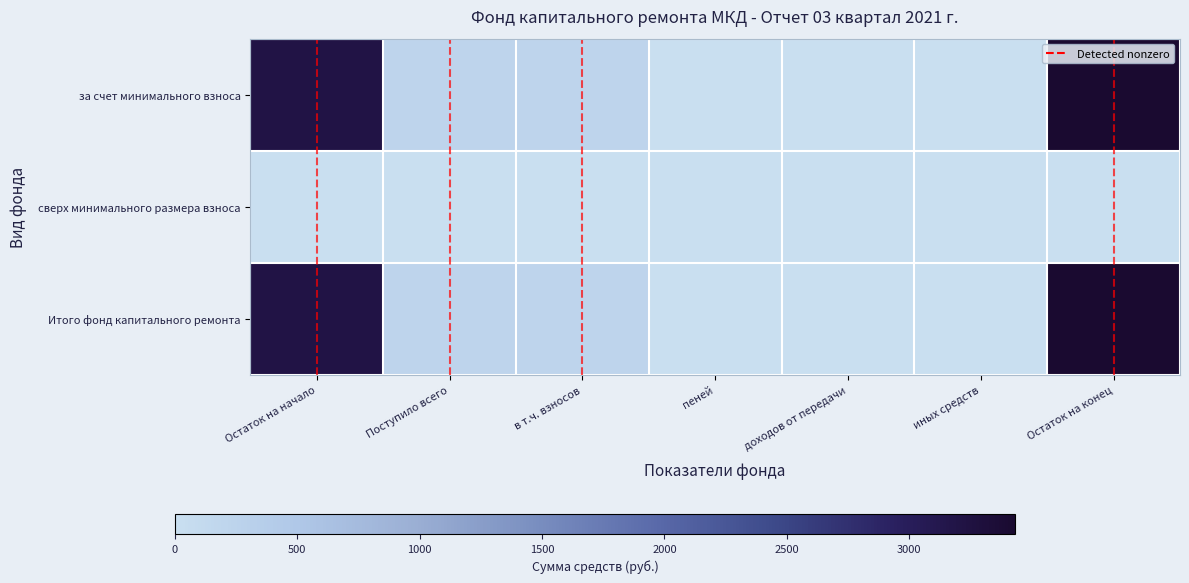

Is it true that за счет минимального взноса equals 3433.1 at Остаток на конец?

True